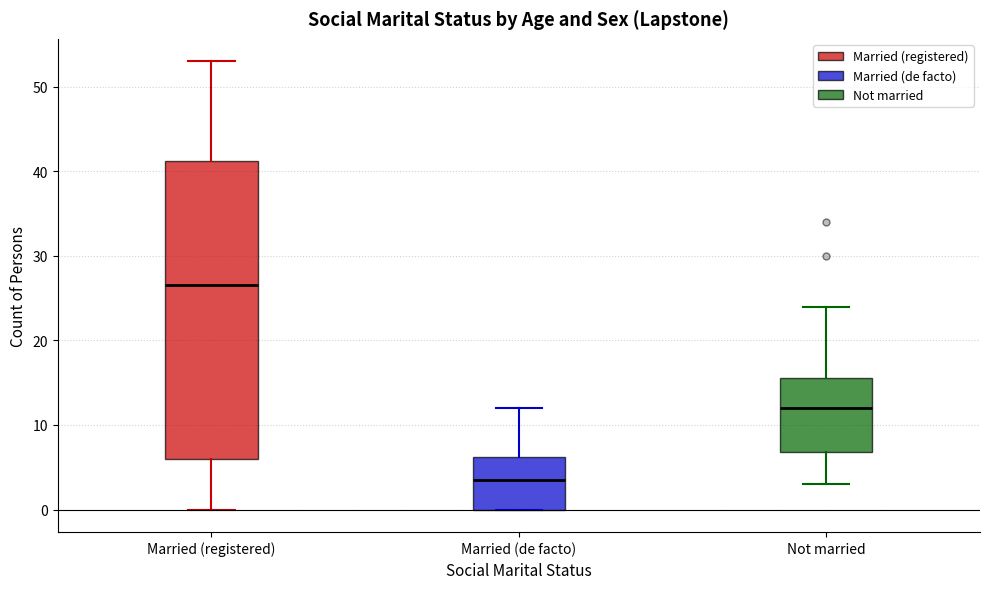

Comparing the boxes themselves (not the whiskers), which one is the tallest?

Married (registered)